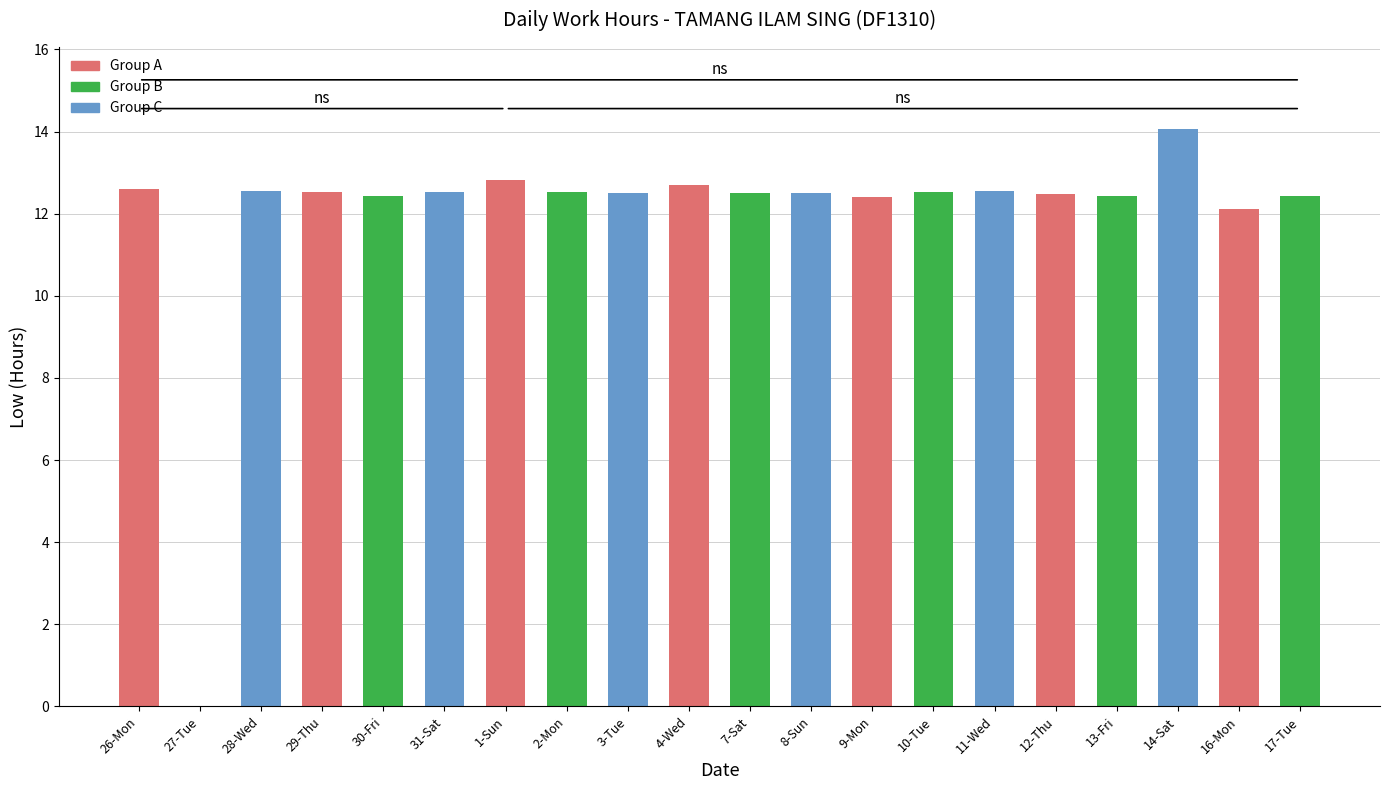

Are the bars horizontal?

No